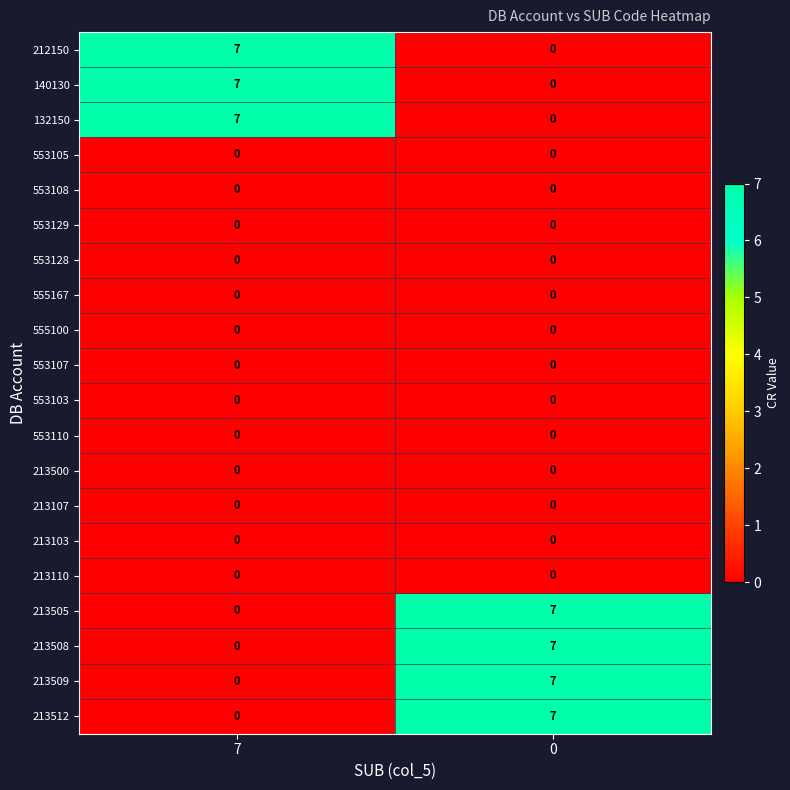

What is the spread (max minus min) of values at 0?

7